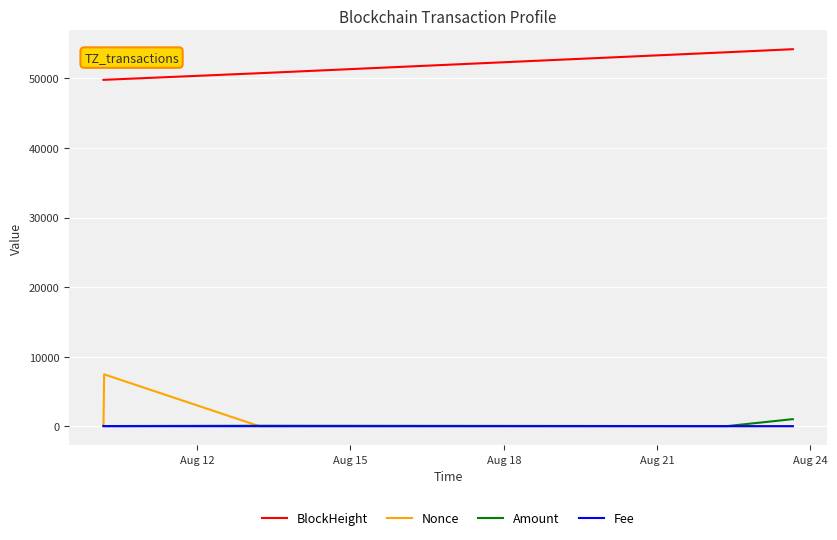

What is the greatest value displayed?

54198.0